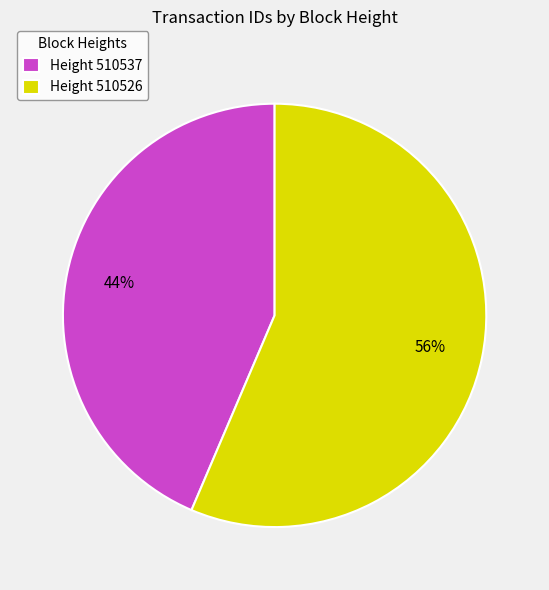

To the nearest percent, what is the combined percentage of Height 510537 and Height 510526?

100%